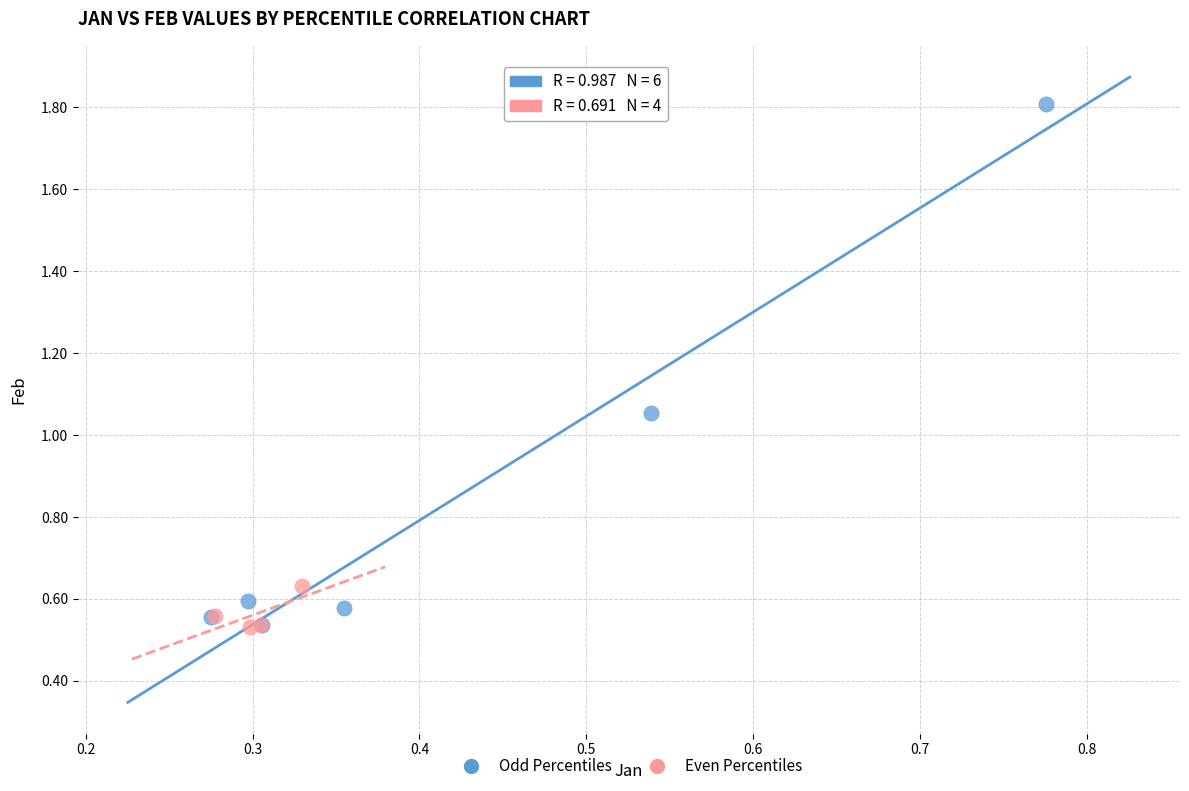

Which series has the largest Y range (max minus min)?

Odd Percentiles